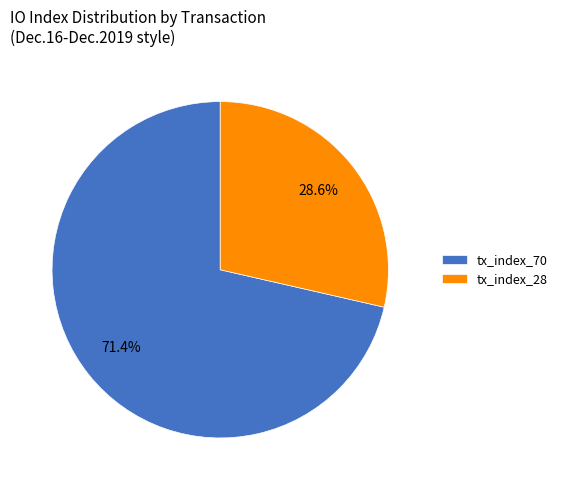

Which slice represents more than half of the pie?

tx_index_70